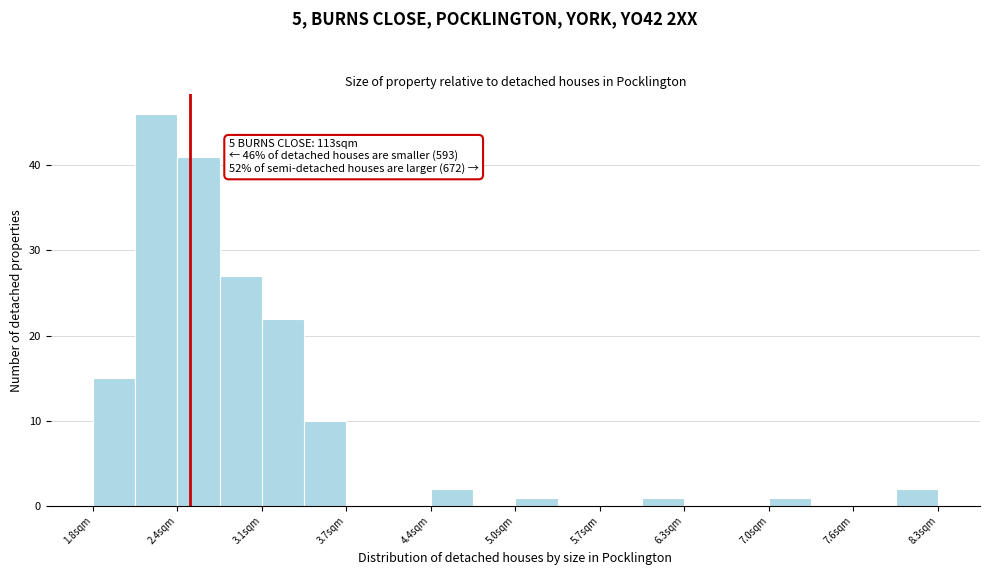

Around what value on the x-axis is the tallest bar? Give the approximate position of its centre, as read against the axis.

2.2